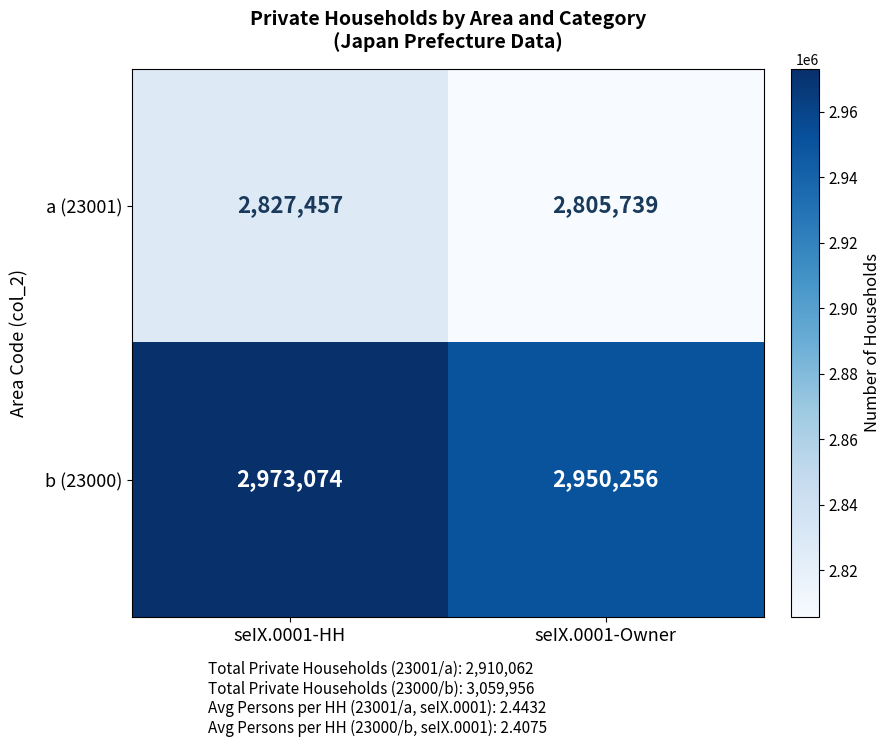

Which series has the largest range (max minus min)?

b (23000)